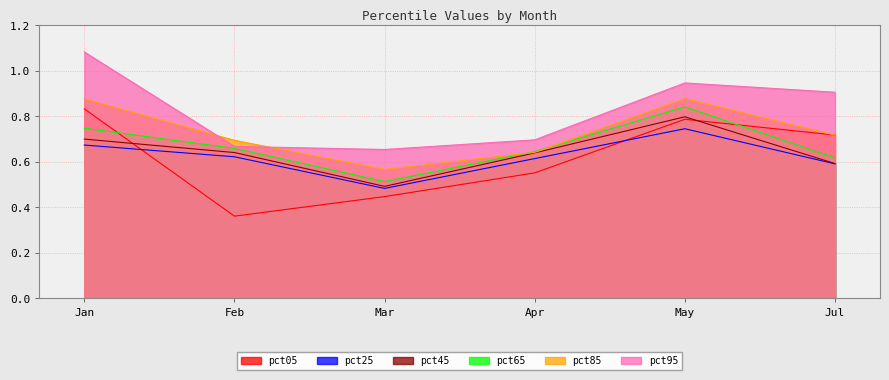

The pct45 series shows 0.9 at Feb. True or false?

False